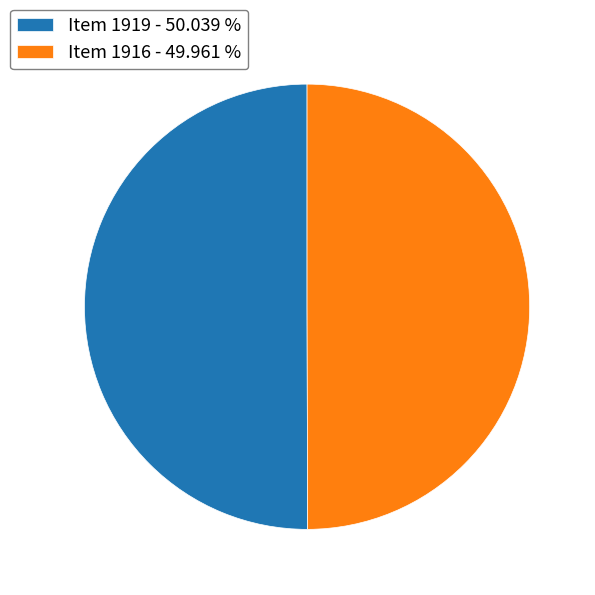

What is the ratio of the value at Item 1919 - 50.039 % to the value at Item 1916 - 49.961 %?

1.0